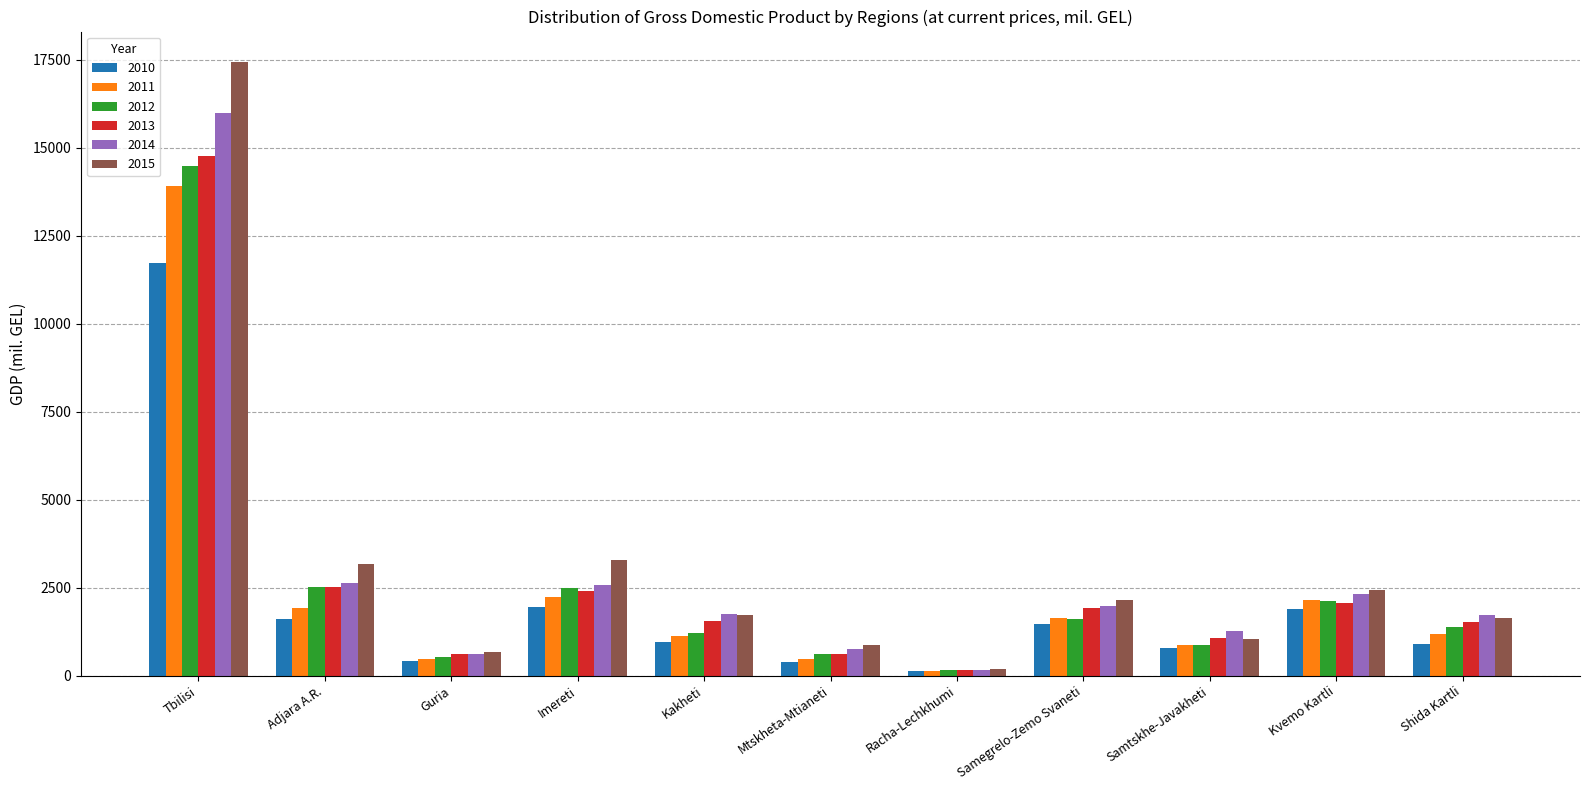

What is the approximate value of 2014 at Tbilisi?

15990.4